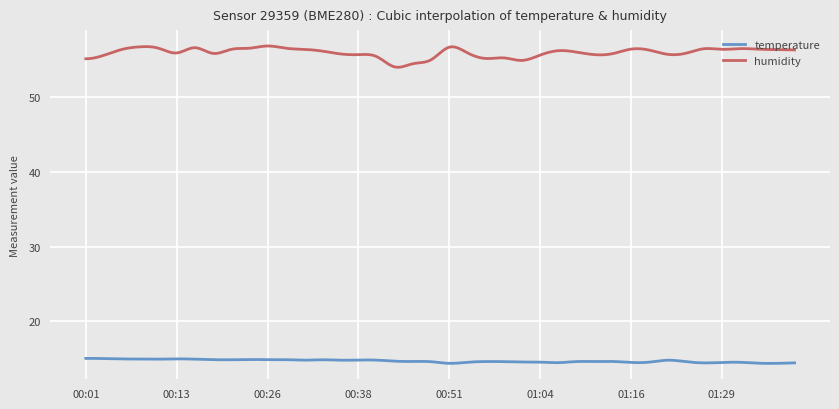

What are all the series names shown in the legend?

temperature, humidity